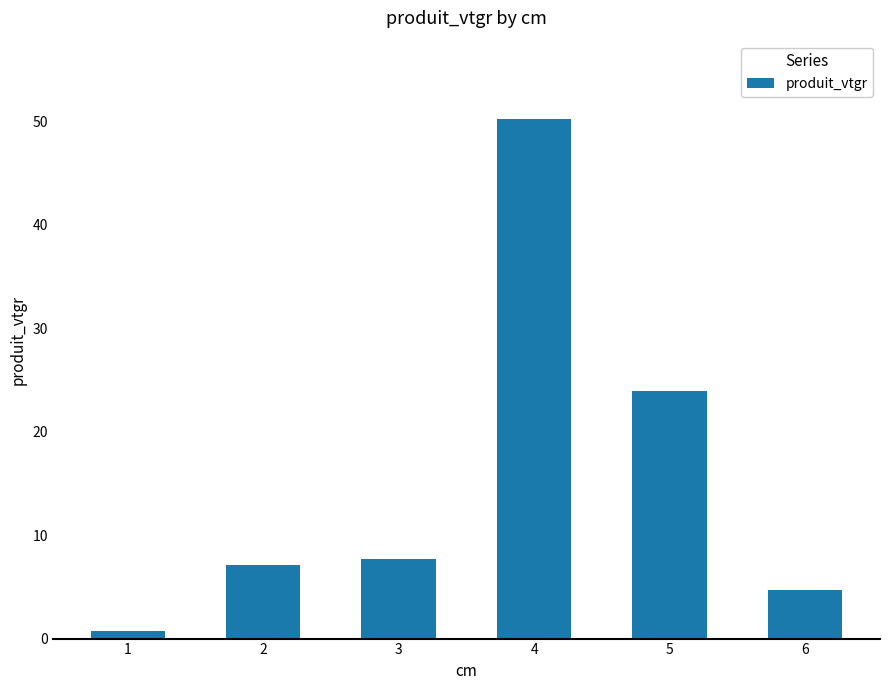

What is the sum of the values at 1 and 5?

24.7